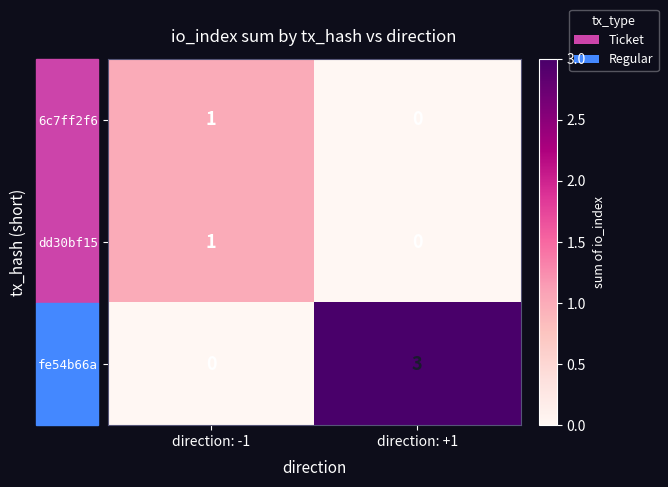

At which category is the sum across all series the highest?

direction: +1